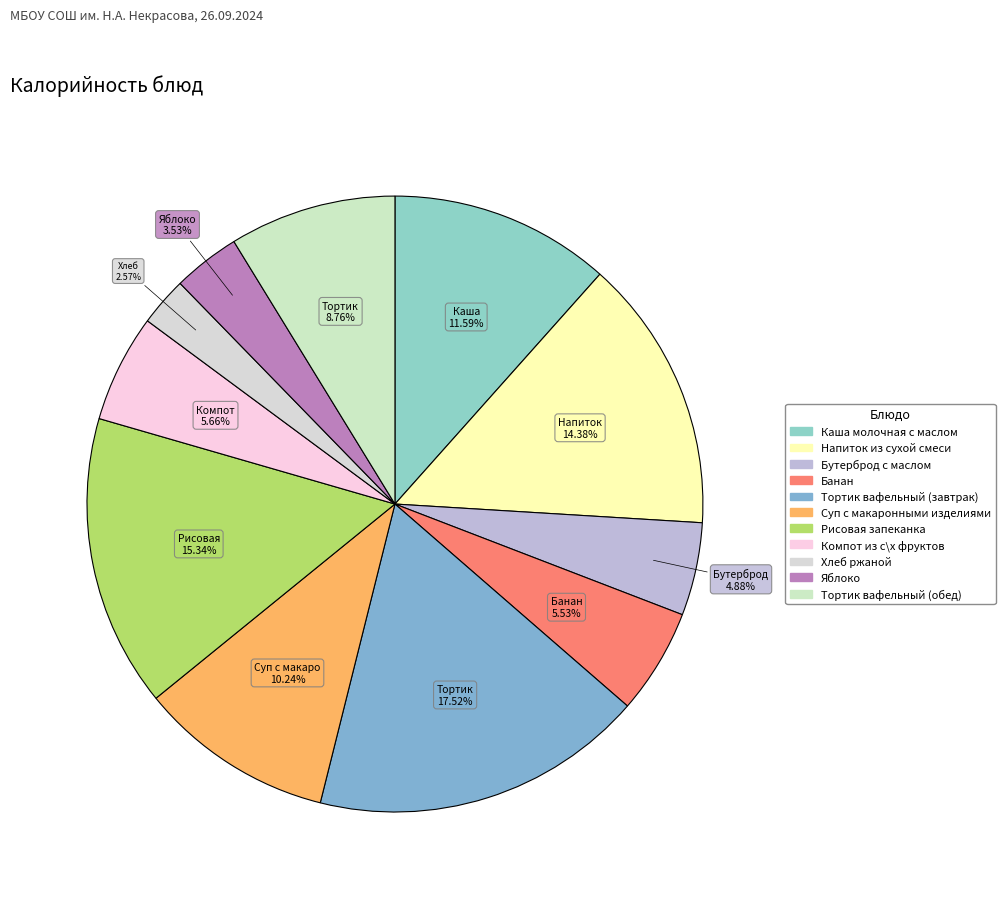

To the nearest percent, what is the combined percentage of Рисовая запеканка and Яблоко?

19%